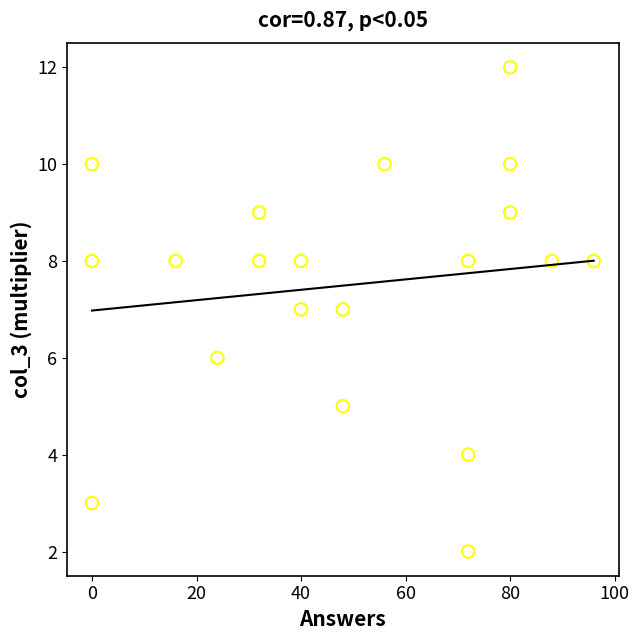

What is the range of X values (max minus min)?

96